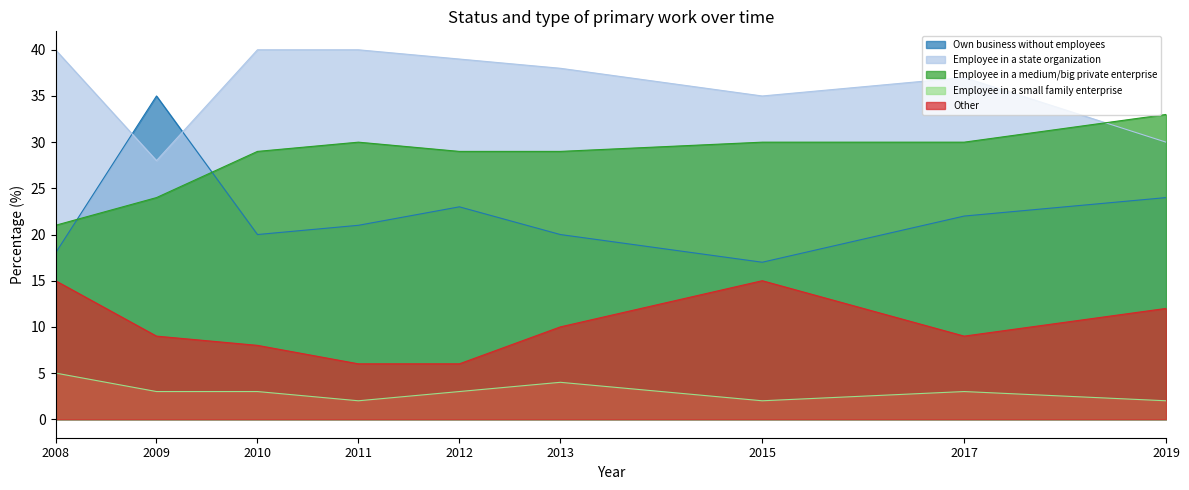

Is it true that Employee in a small family enterprise equals 3 at 2015?

False